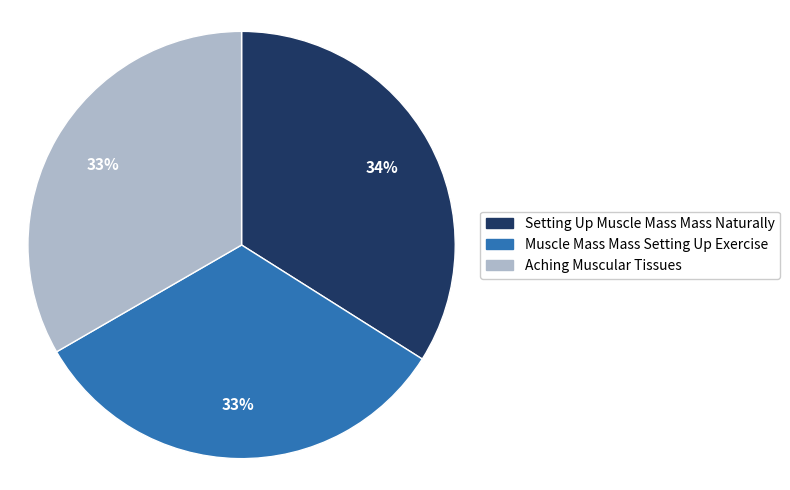

Which has a higher value, Setting Up Muscle Mass Mass Naturally or Aching Muscular Tissues?

Setting Up Muscle Mass Mass Naturally